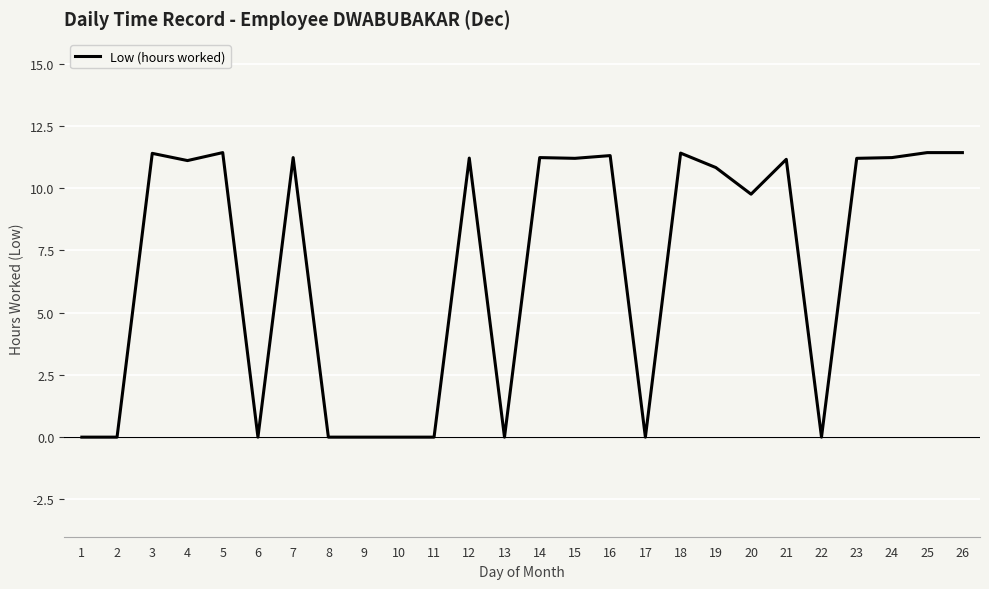

What is the maximum value shown in the chart?

11.4